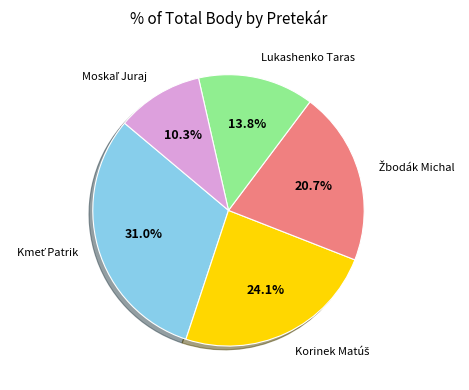

Does any single category account for the majority?

No